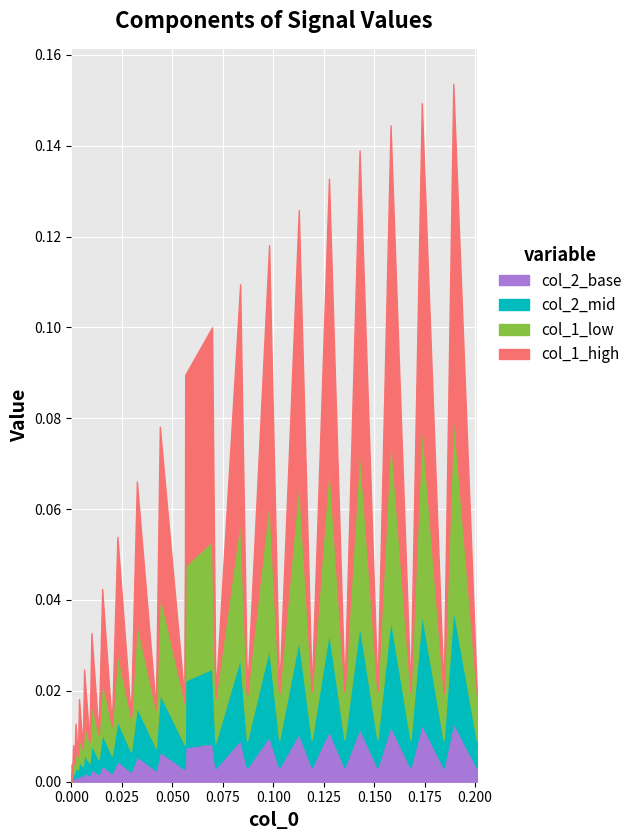

The value of col_0 at 19 is 0.0. True or false?

True